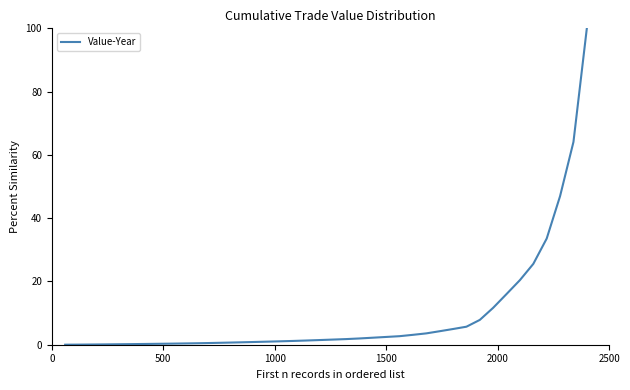

What is the maximum value shown in the chart?

100.0